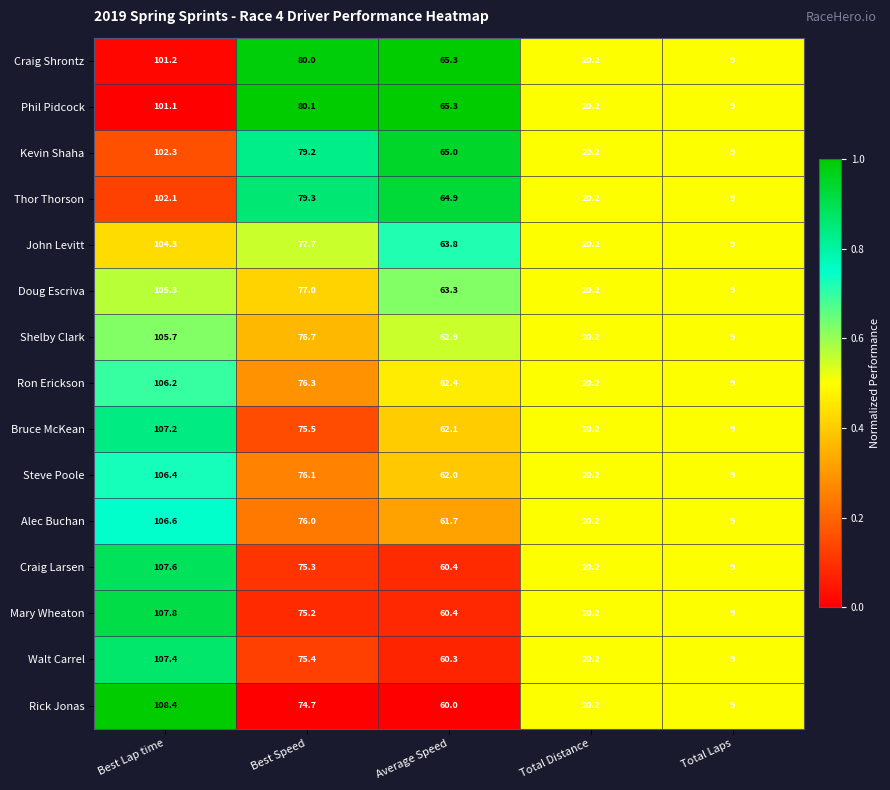

Rank the series at Best Lap time from lowest to highest value.

Phil Pidcock, Craig Shrontz, Thor Thorson, Kevin Shaha, John Levitt, Doug Escriva, Shelby Clark, Ron Erickson, Steve Poole, Alec Buchan, Bruce McKean, Walt Carrel, Craig Larsen, Mary Wheaton, Rick Jonas